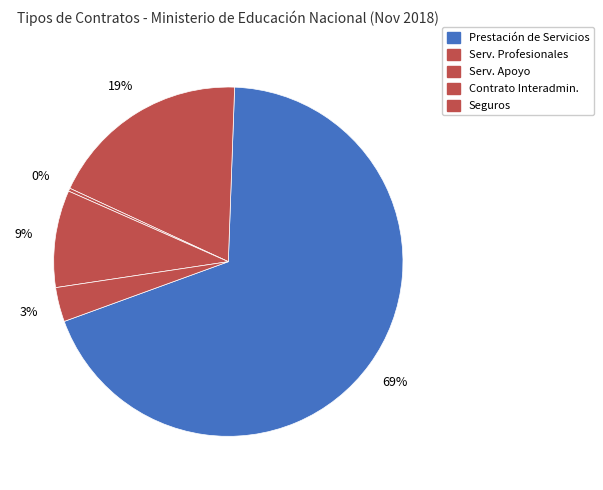

How many slices are in this pie chart?

5